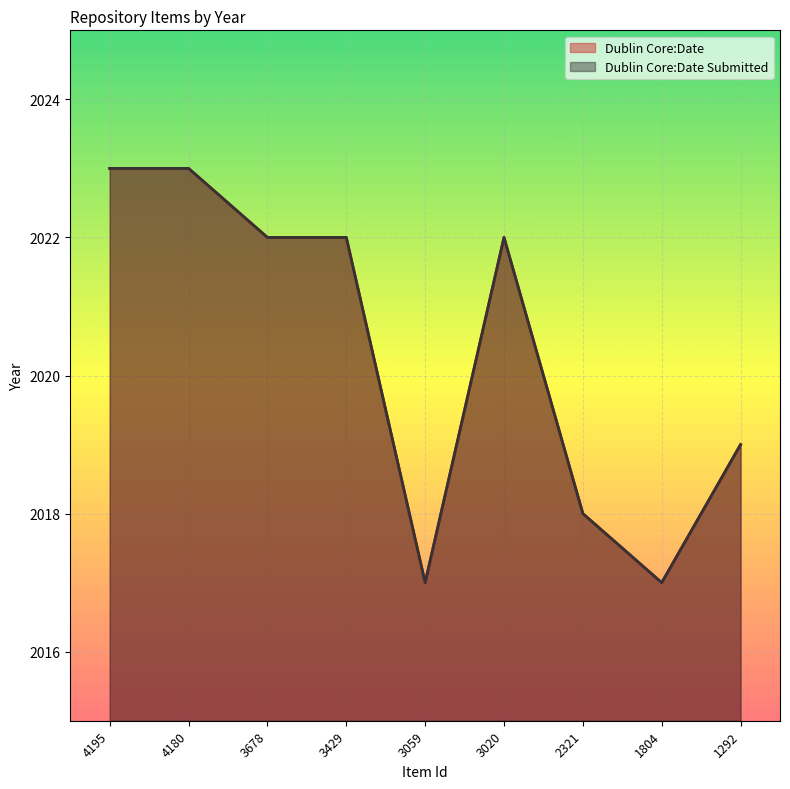

What value does the Dublin Core:Date Submitted series have at 3020?

2022